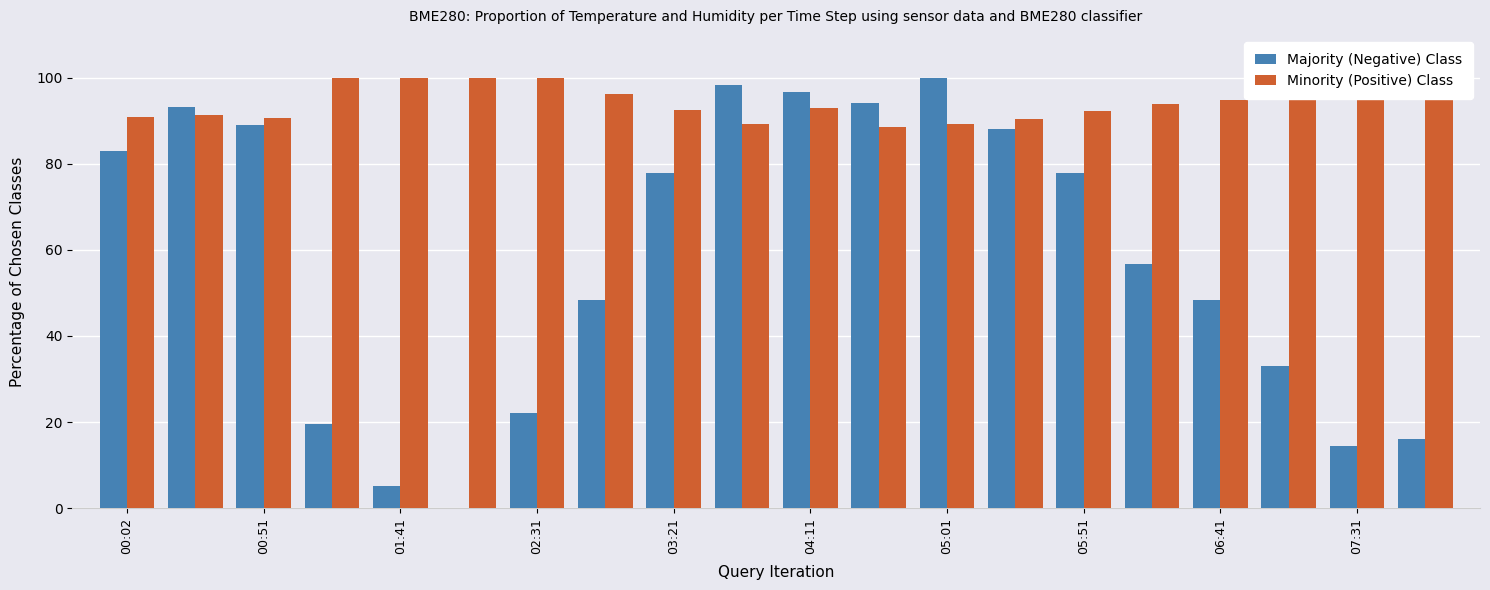

How many bars are there in total?

40